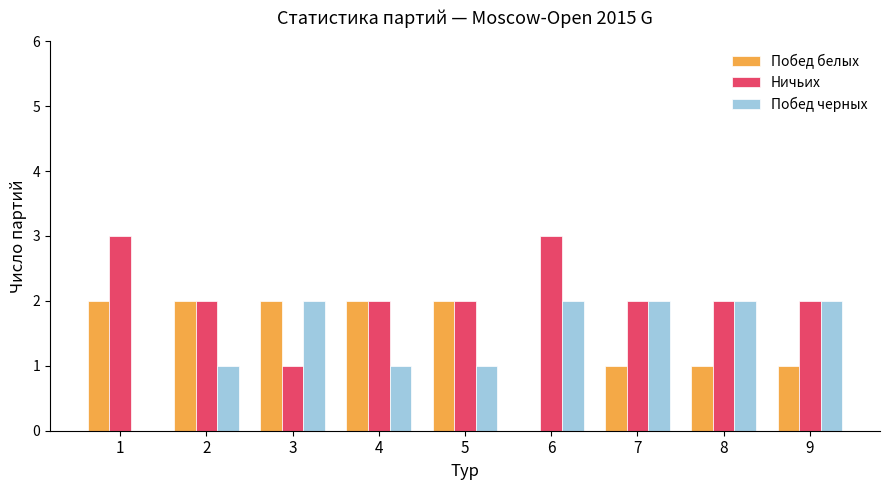

Are the bars grouped side by side (vs. stacked)?

Yes